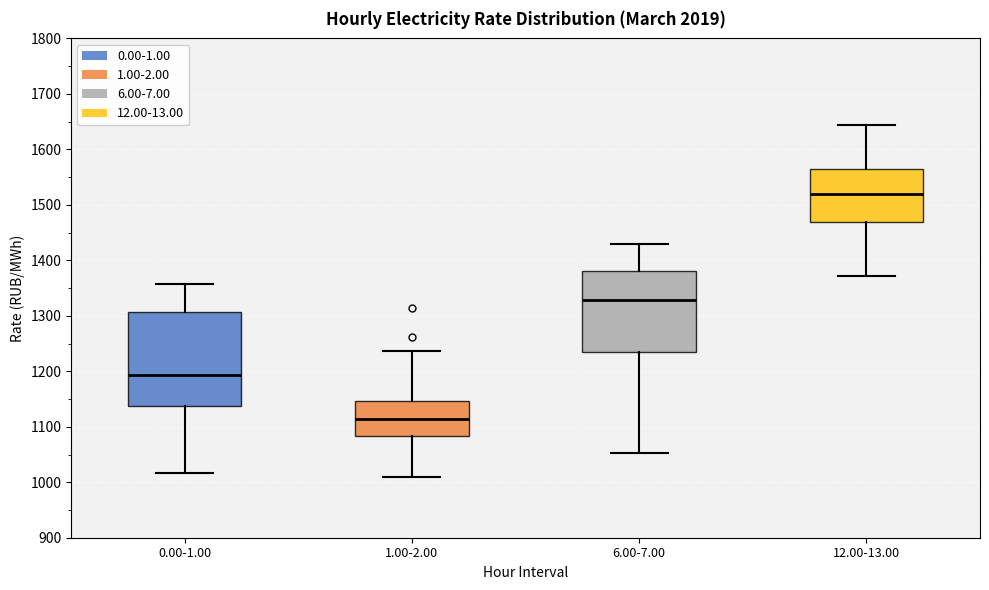

Reading left to right, read every box against the y-axis: the position of its median line, the range the box covers, and the ends of its whiskers. The values are not printed on the chart, so give them approximately, as read against the axis.

0.00-1.00: median 1190, box 1140 to 1310, whiskers 1020 to 1360
1.00-2.00: median 1110, box 1080 to 1150, whiskers 1010 to 1240
6.00-7.00: median 1330, box 1230 to 1380, whiskers 1050 to 1430
12.00-13.00: median 1520, box 1470 to 1570, whiskers 1370 to 1640